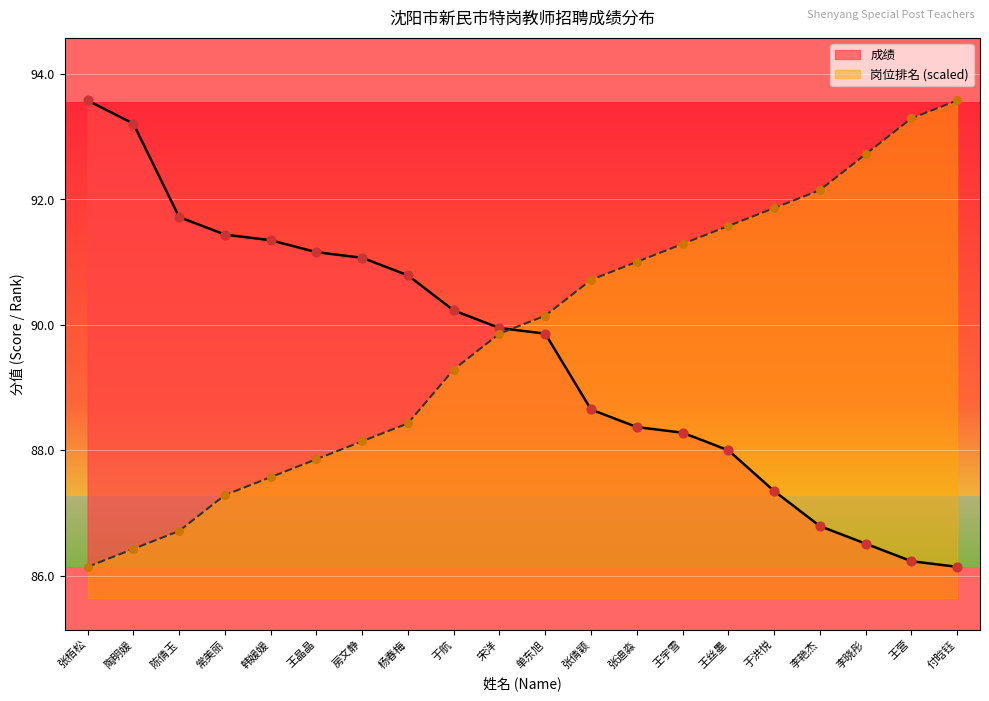

Which series has the largest total across all categories?

岗位排名 (scaled)